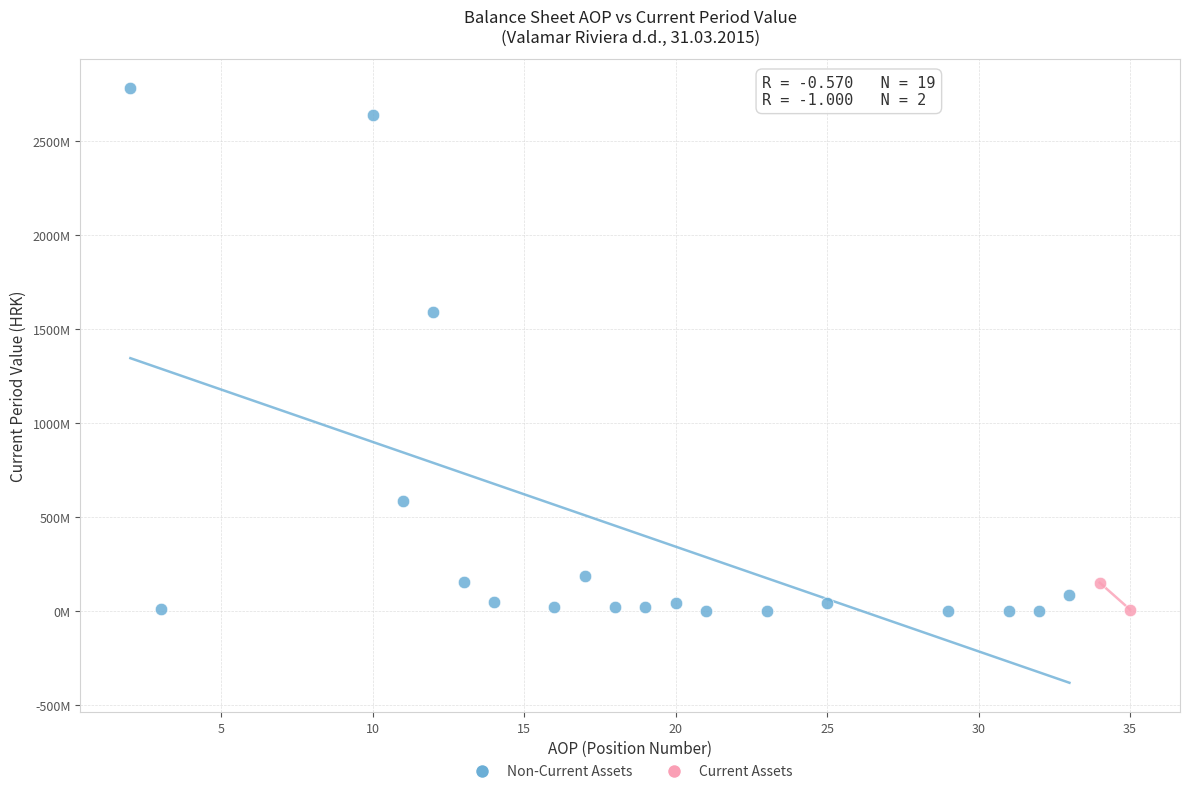

What are all the series names shown in the legend?

Non-Current Assets, Current Assets